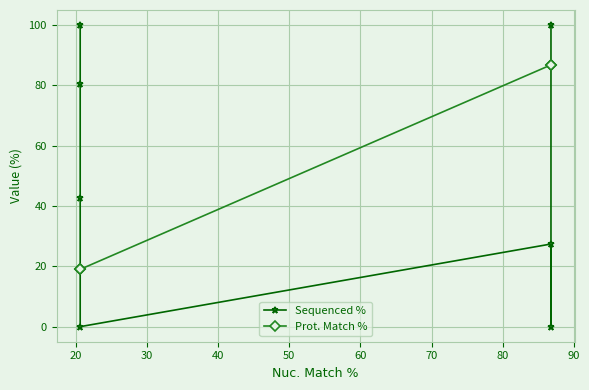

What are all the series names shown in the legend?

Sequenced %, Prot. Match %